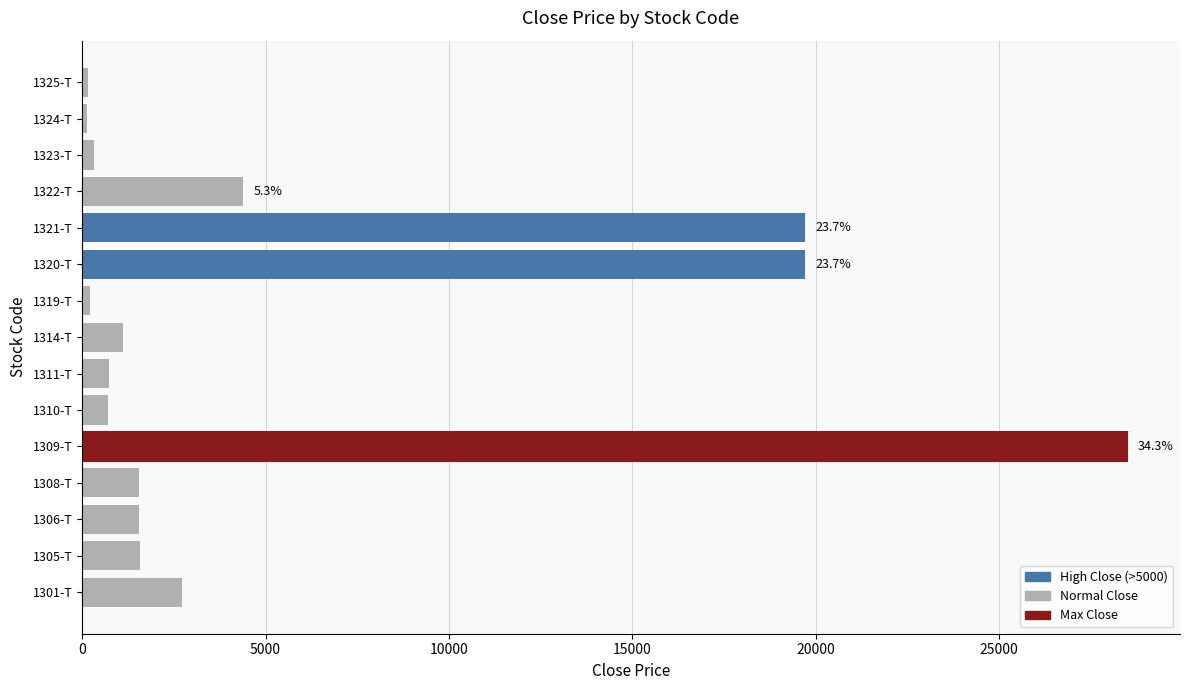

How many bars are there in total?

15